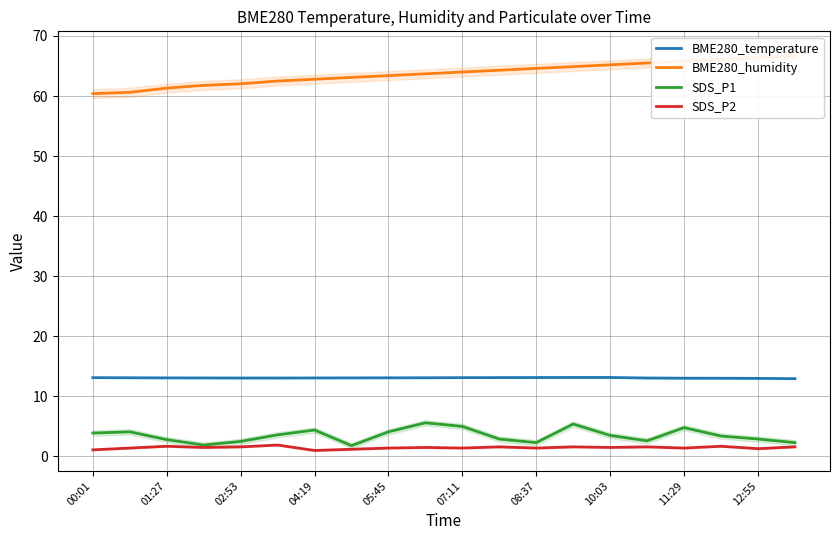

The BME280_temperature series shows 13.1 at 15. True or false?

True